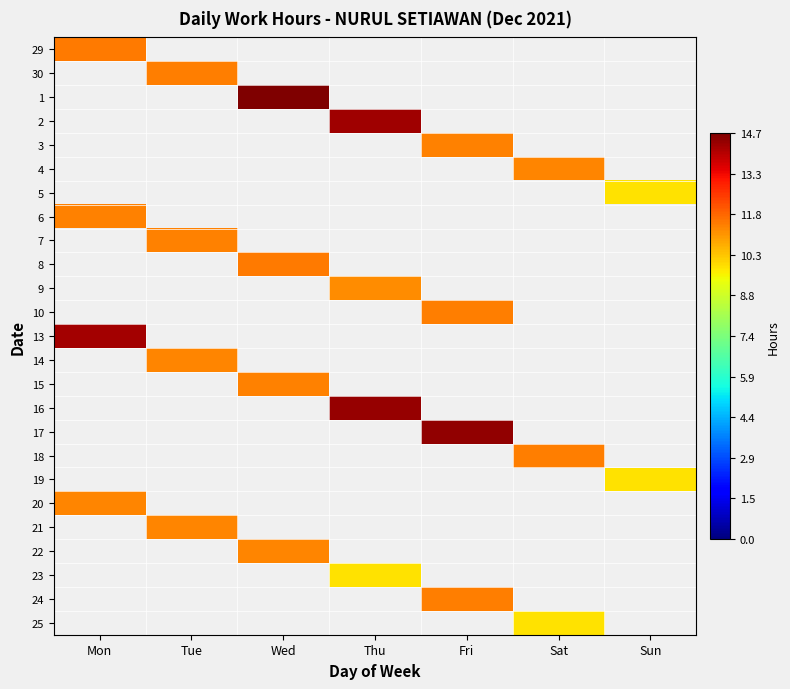

Which category has the lowest value across all series?

Sun